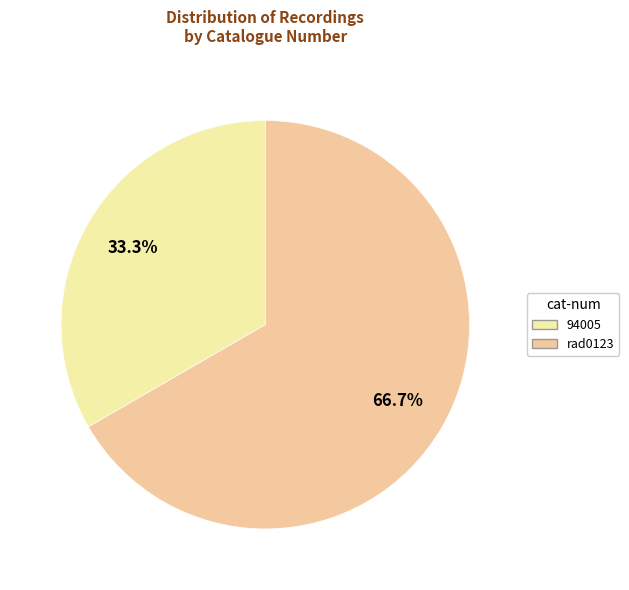

What percentage is the rad0123 slice, to the nearest percent?

67%